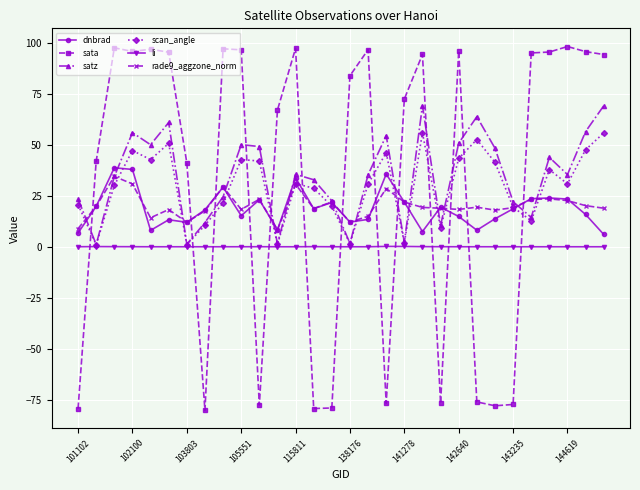

True or false: sata and scan_angle cross at least once.

True